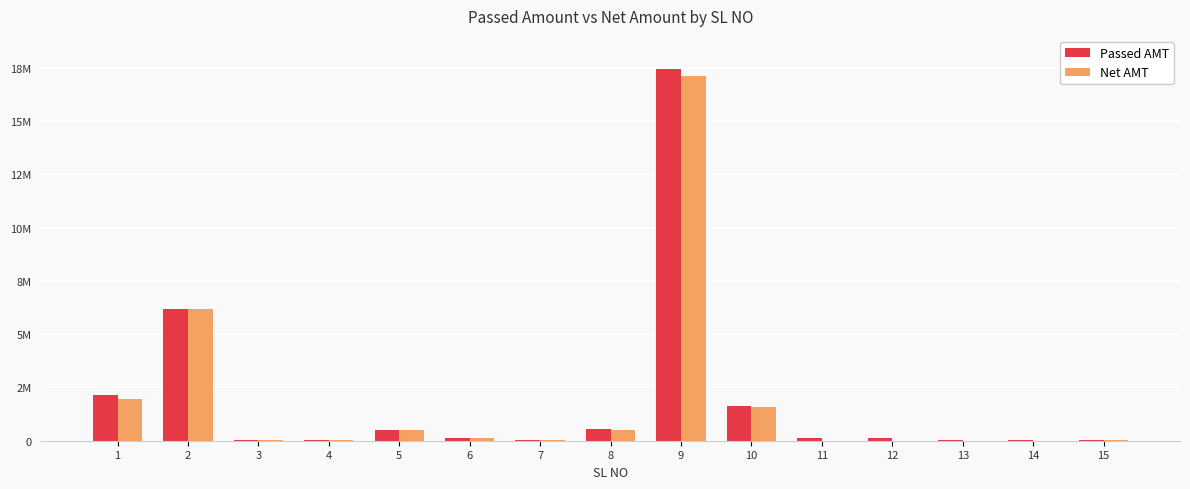

Which series has the widest spread of values?

Passed AMT